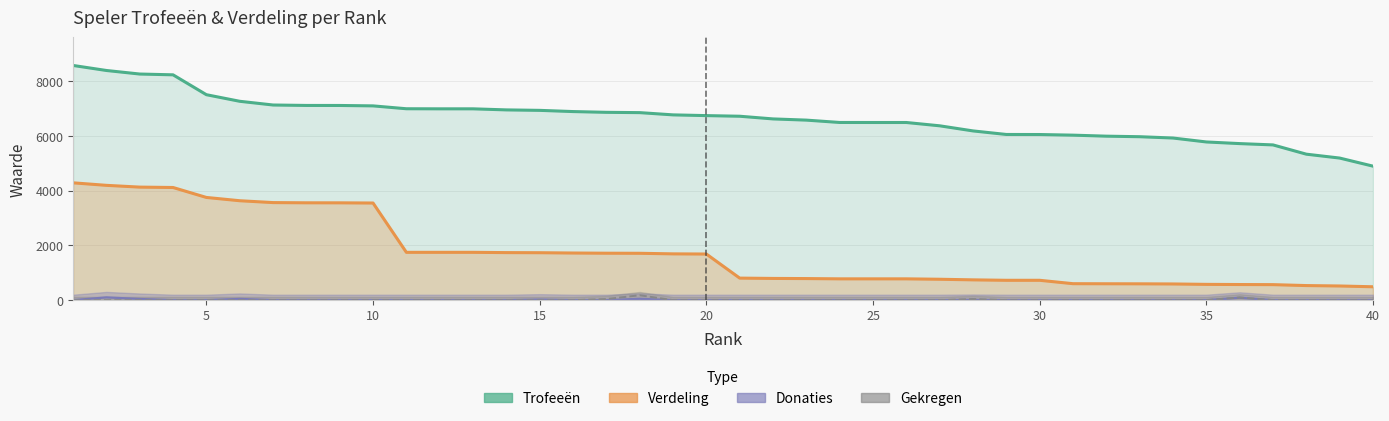

Rank the series by their maximum value, from lowest to highest.

Donaties, Gekregen, Verdeling, Trofeeën